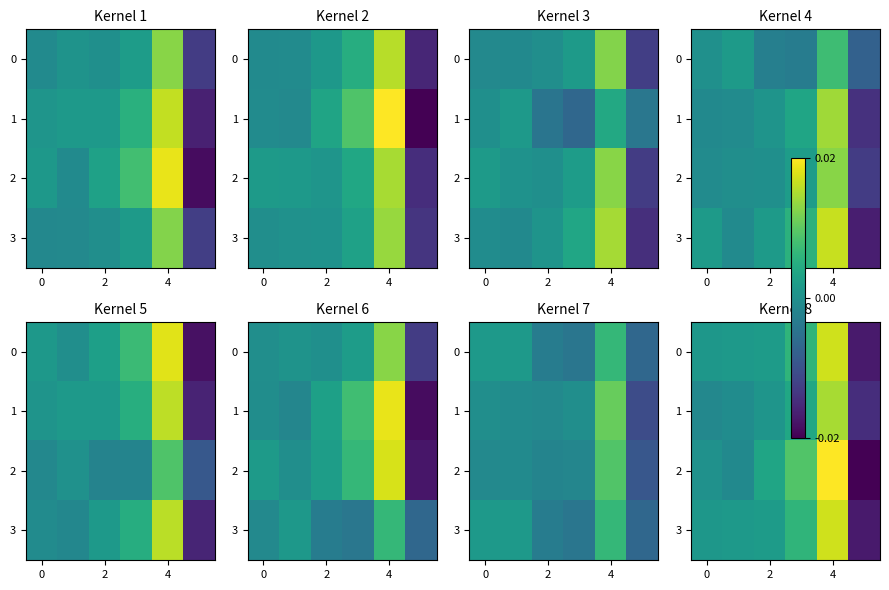

Which series has the largest total across all categories?

2